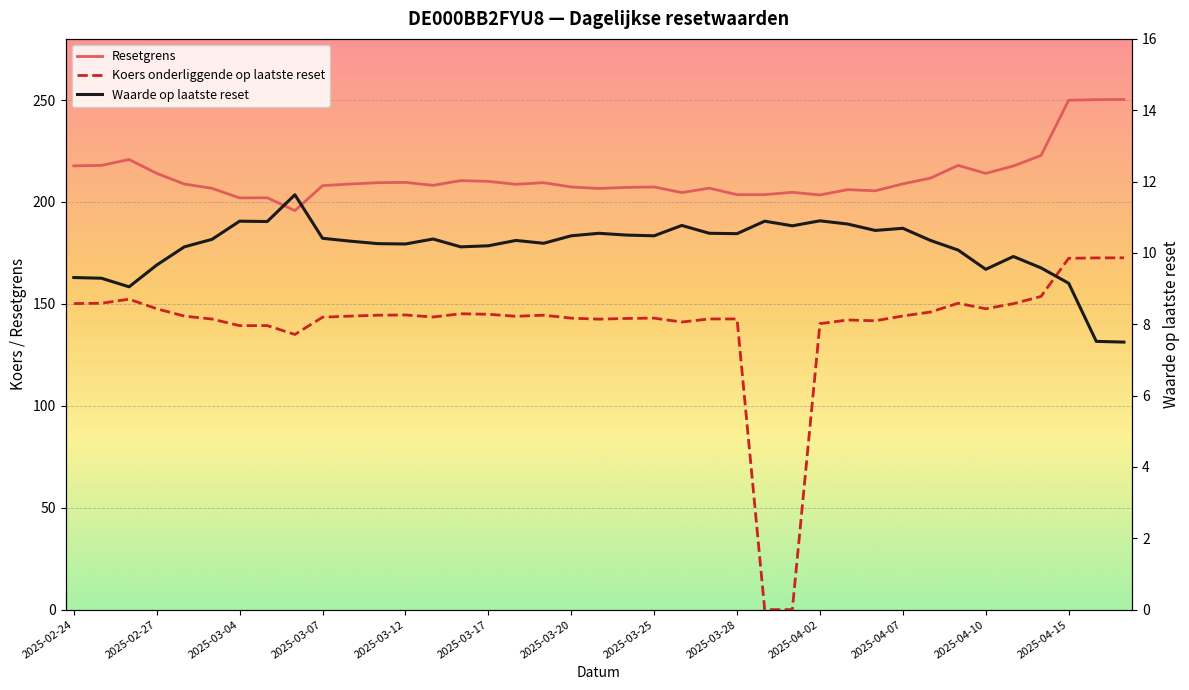

Rank the series by their maximum value, from lowest to highest.

Waarde op laatste reset, Koers onderliggende op laatste reset, Resetgrens